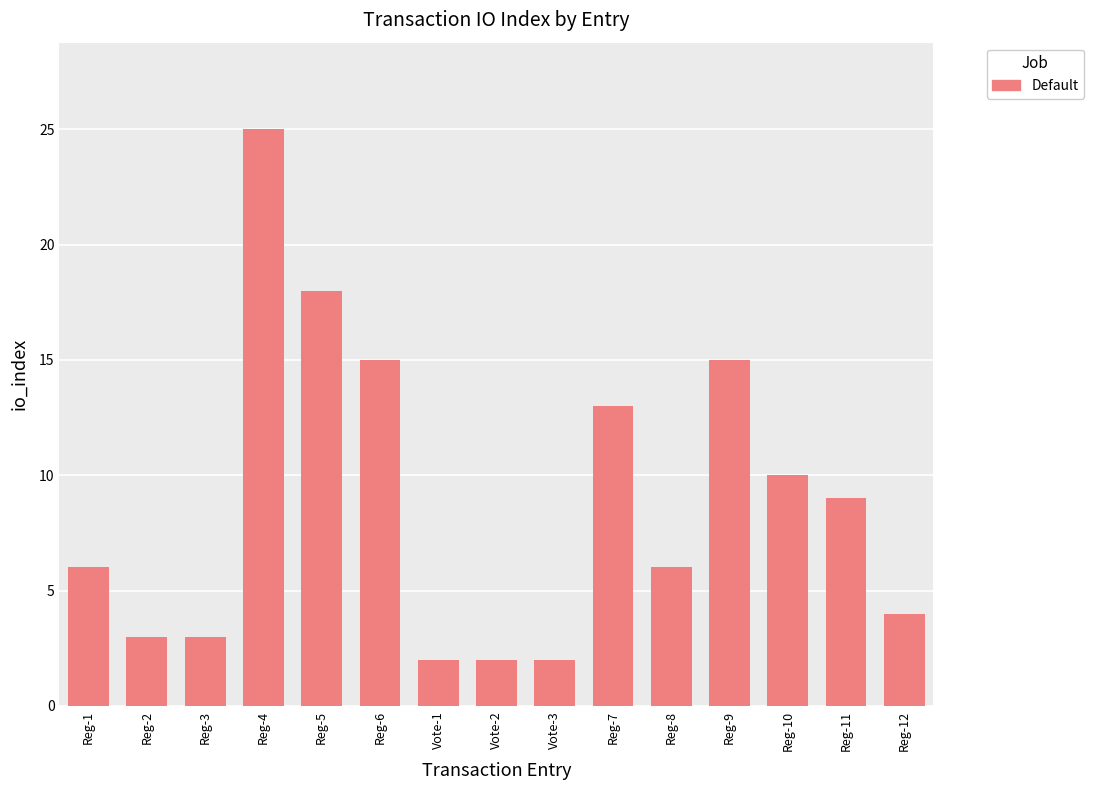

What is the sum of all values?

133